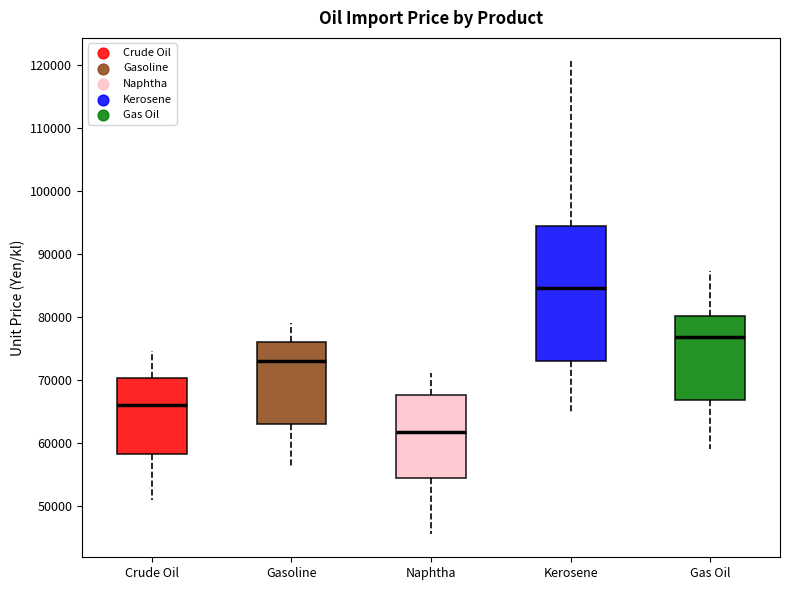

Reading left to right, transcribe this box plot: for each box, give where its median line is, the range the box spans, and where its two whiskers end, as read against the y-axis. The values are not printed on the chart, so give them approximately, as read against the axis.

Crude Oil: median 66000, box 58000 to 70000, whiskers 51000 to 75000
Gasoline: median 73000, box 63000 to 76000, whiskers 56000 to 79000
Naphtha: median 62000, box 54000 to 68000, whiskers 46000 to 71000
Kerosene: median 85000, box 73000 to 94000, whiskers 65000 to 121000
Gas Oil: median 77000, box 67000 to 80000, whiskers 59000 to 87000